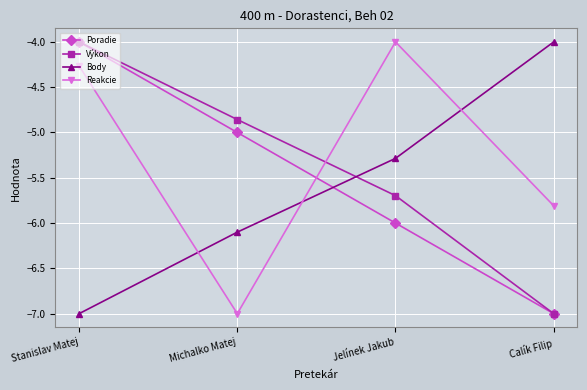

How many data points in Poradie are above -5?

1